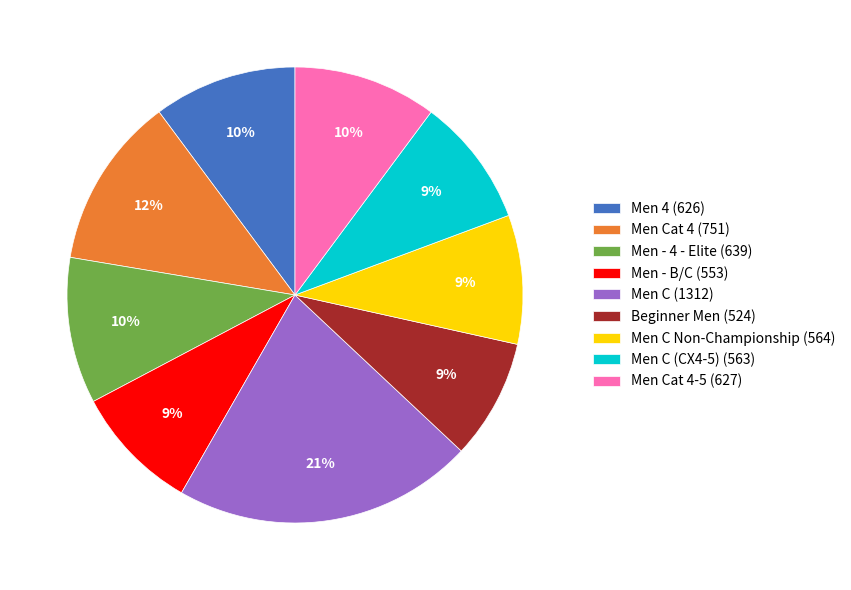

What percentage is the Men C (1312) slice, to the nearest percent?

21%